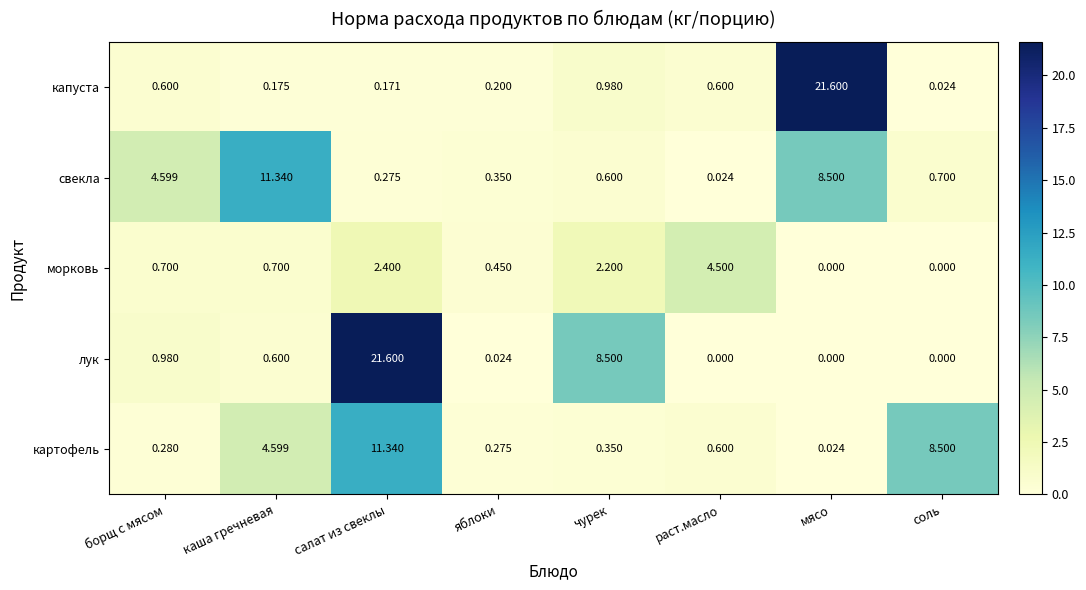

What is the total value across all series at каша гречневая?

17.4